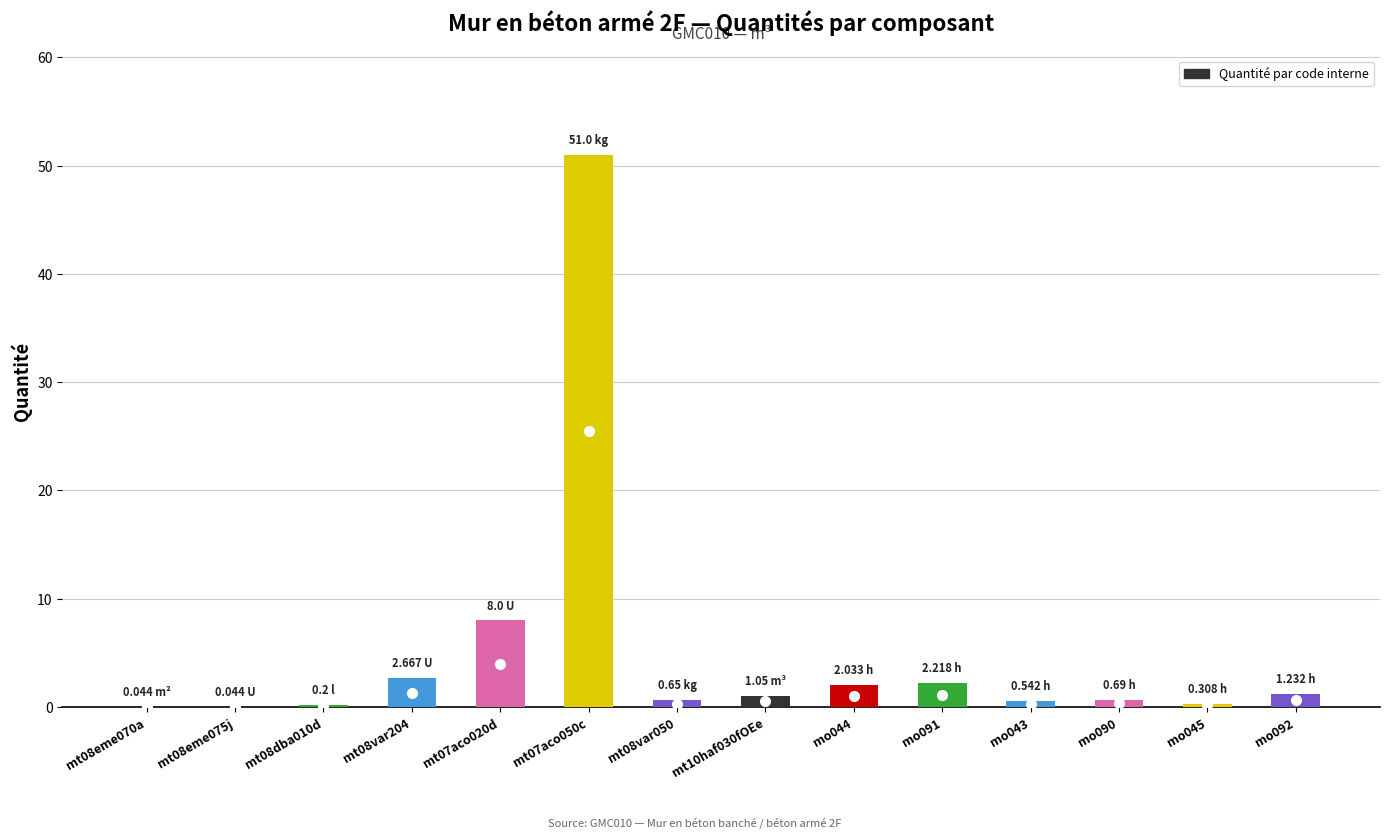

At which category does the chart reach its peak across all series?

mt07aco050c